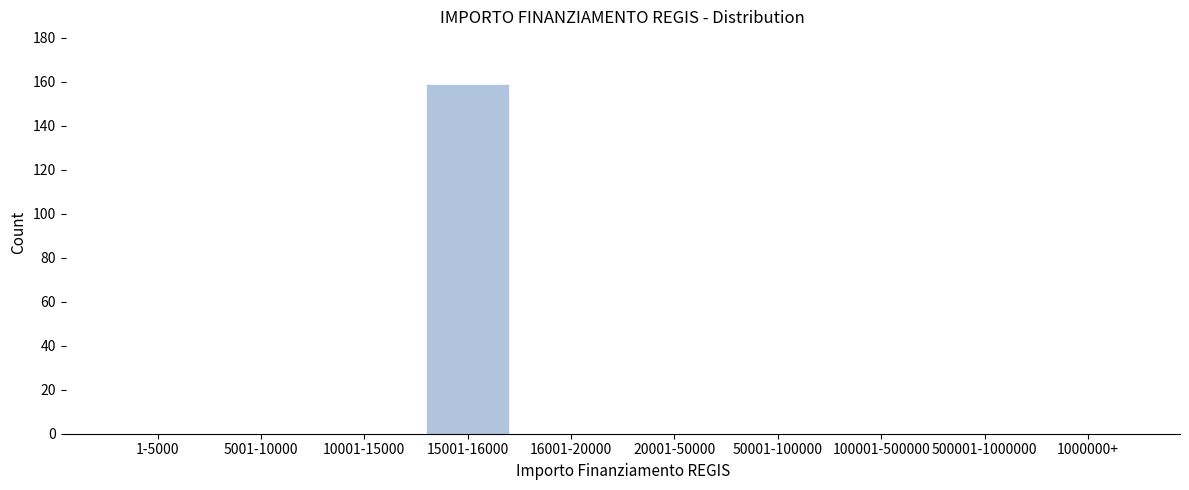

Reading left to right, extract all data points from this chart.

1-5000=0	5001-10000=0	10001-15000=0	15001-16000=159	16001-20000=0	20001-50000=0	50001-100000=0	100001-500000=0	500001-1000000=0	1000000+=0